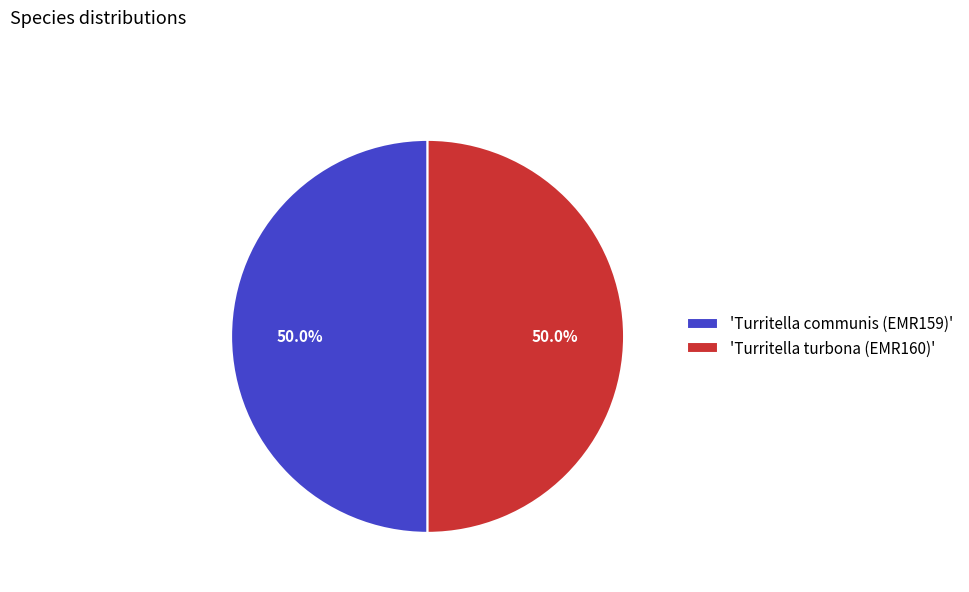

How many slices are in this pie chart?

2